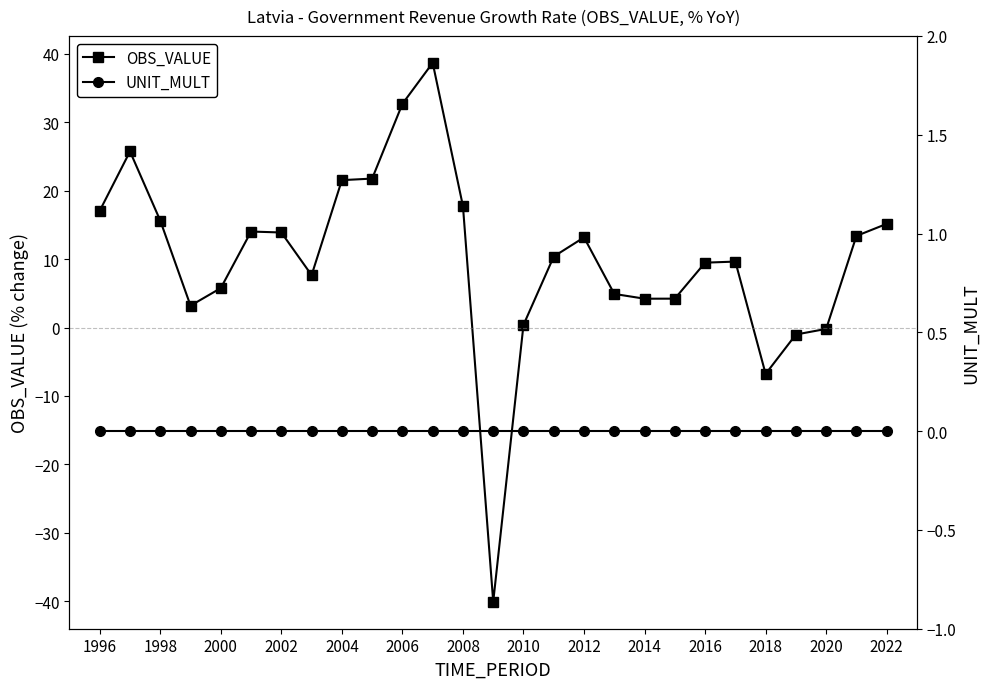

Is this an area chart (filled region under the line)?

No